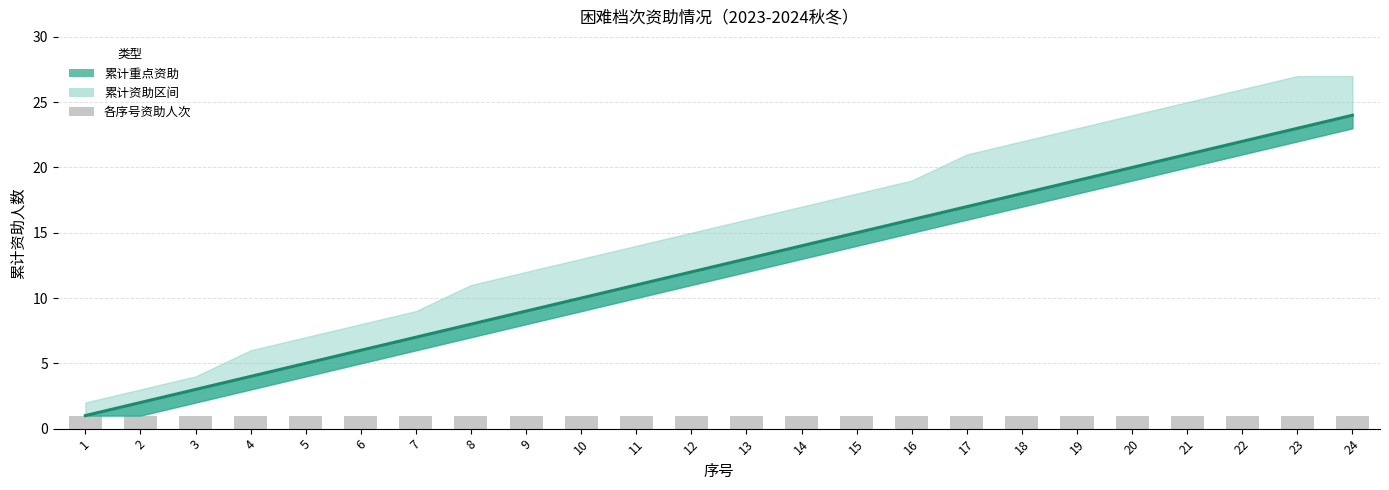

What is the approximate value of 累计资助上界 at 6?

8